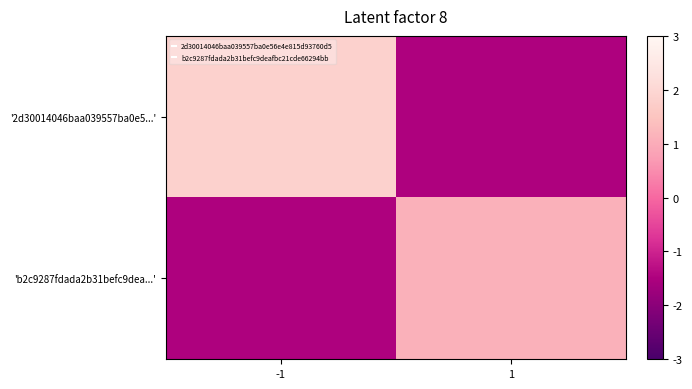

At how many categories does at least one series exceed 0?

2